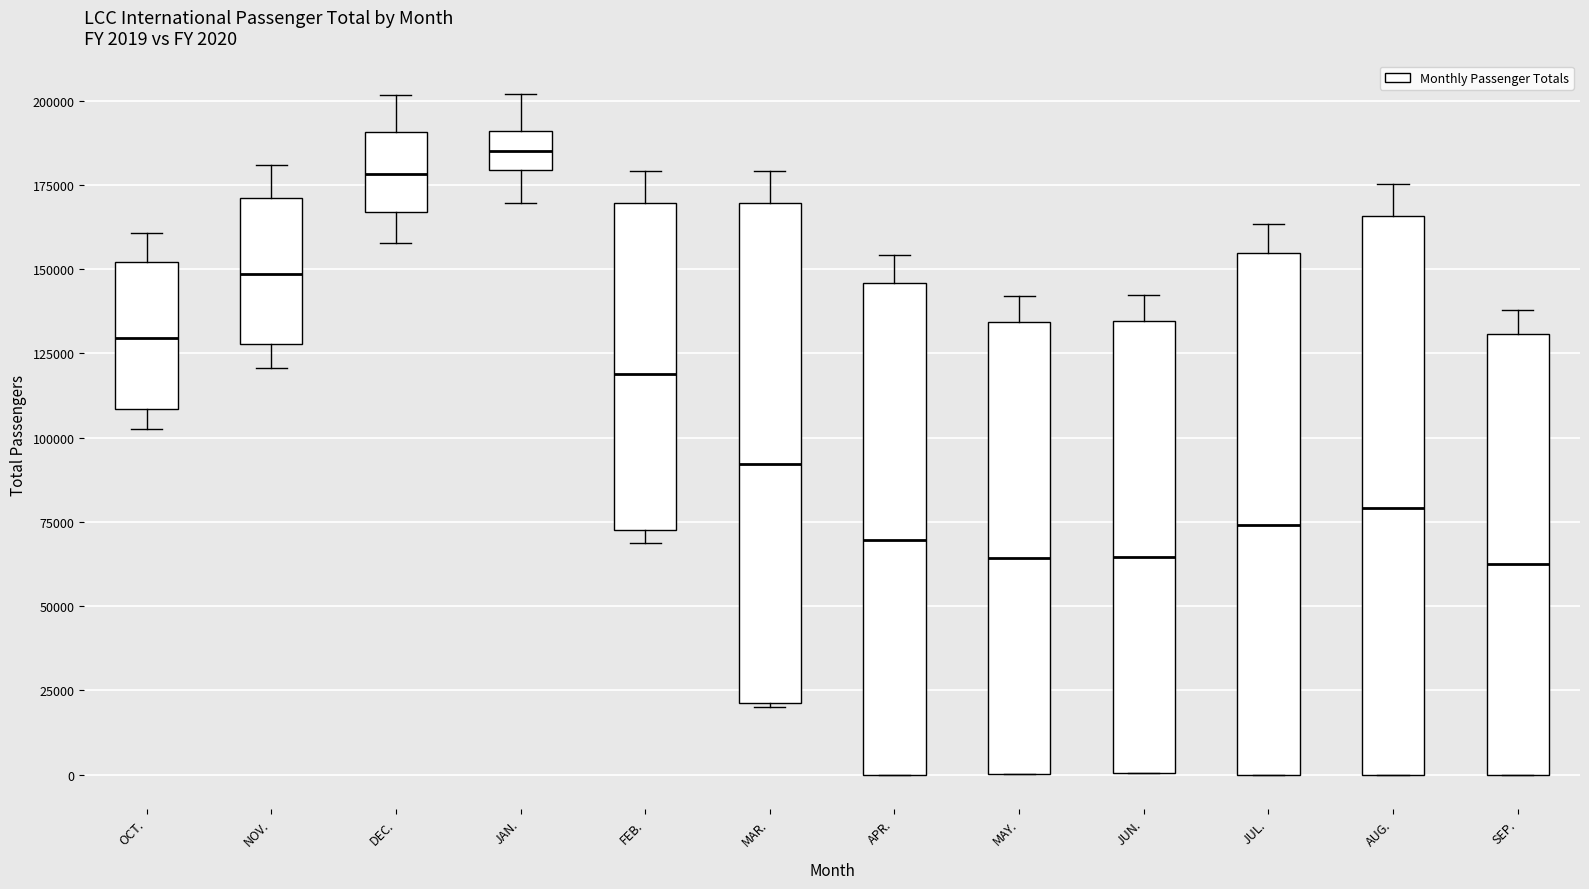

Comparing the boxes themselves (not the whiskers), which one is the tallest?

AUG.